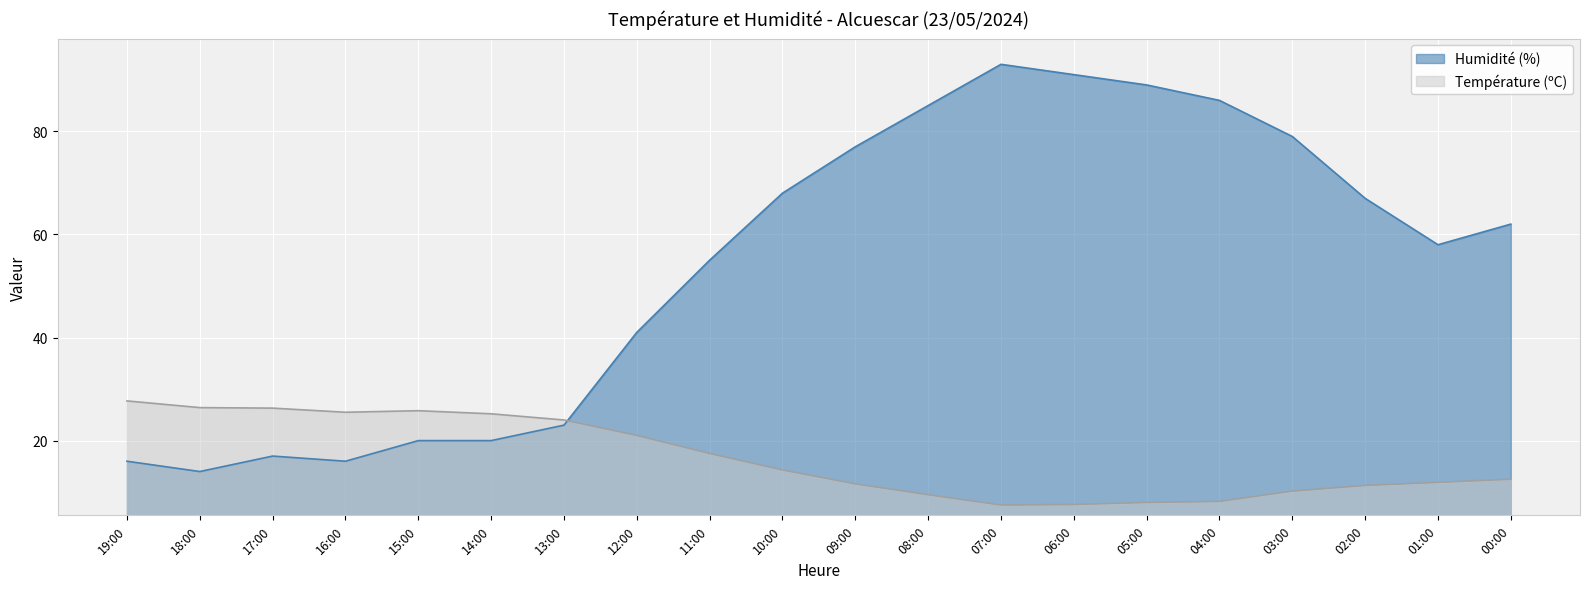

The value of Humidité (%) at 05:00 is 157.0. True or false?

False